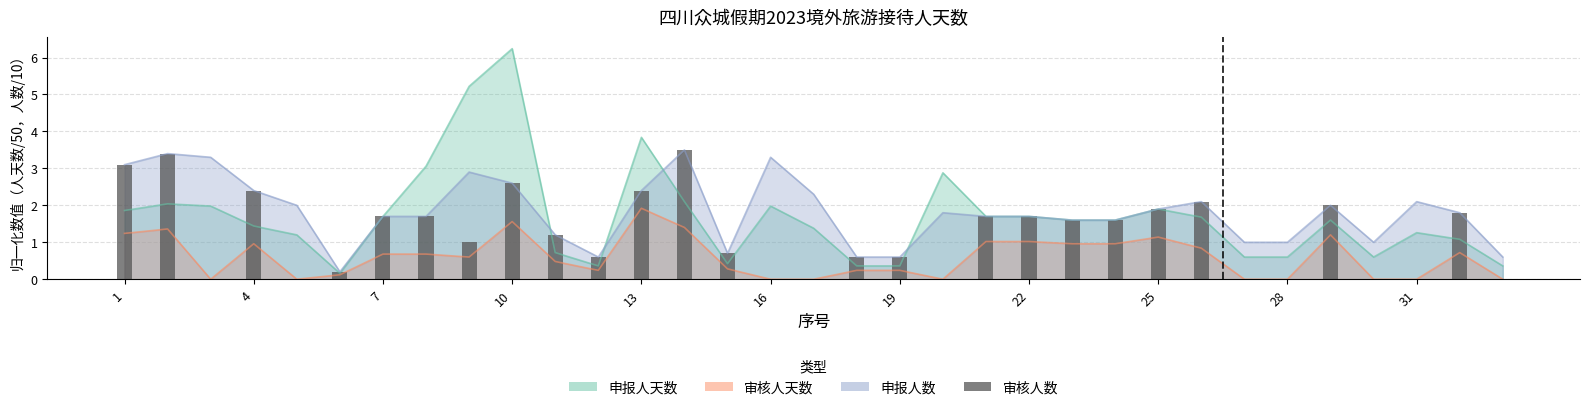

What is the value of the 24th bar from the left?

1.6